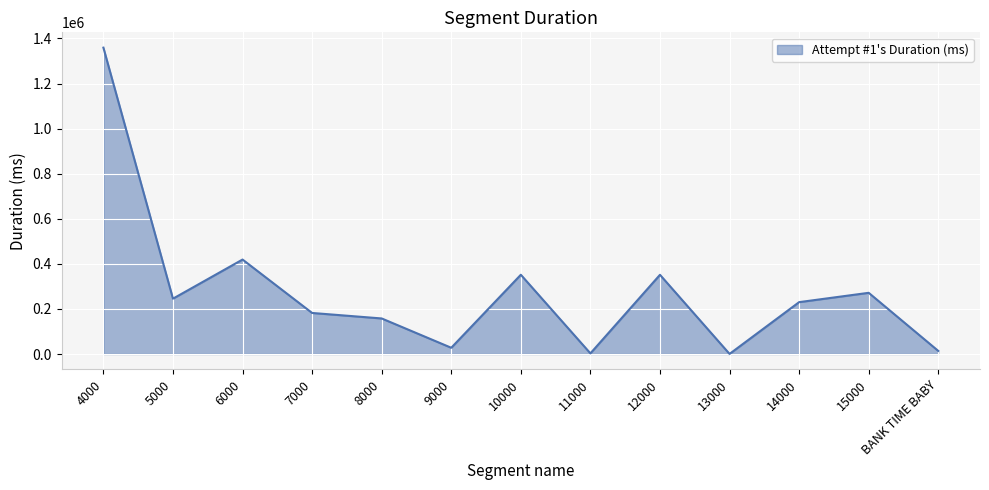

Is it true that the value at 8000 is 248380?

False